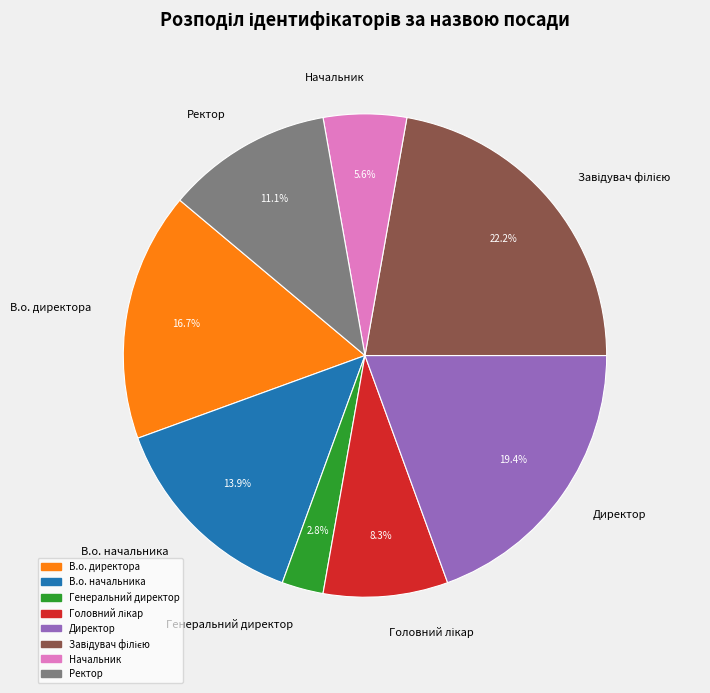

What is the smallest slice in the pie chart?

Генеральний директор